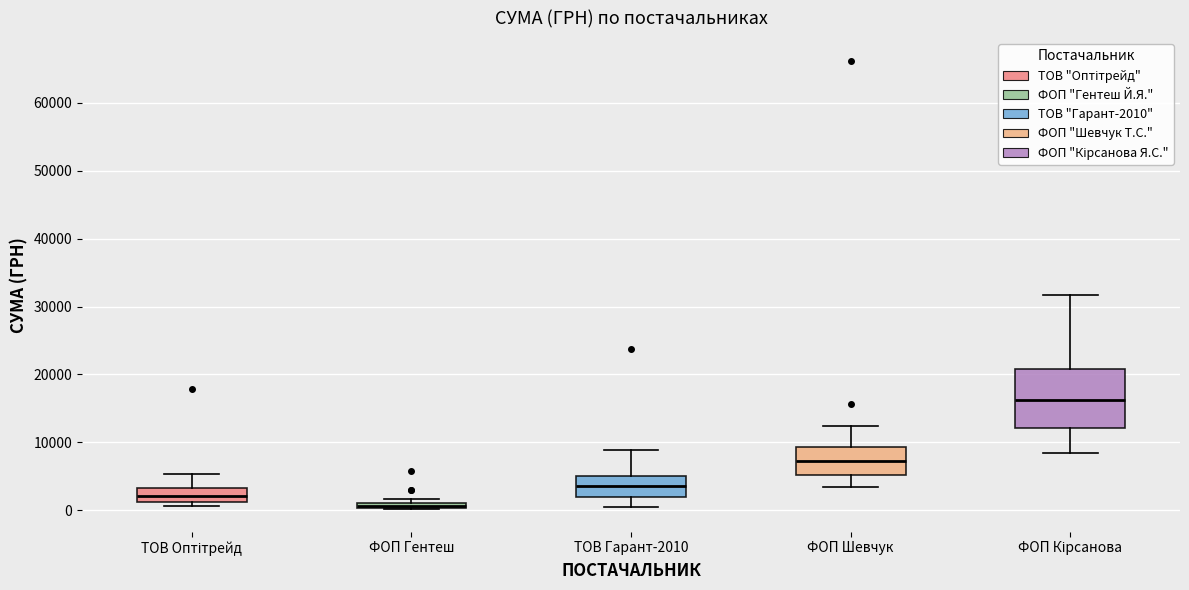

Where is the upper edge of the box for ФОП Гентеш on the y-axis? The values are not printed on the chart, so give them approximately, as read against the axis.

1000